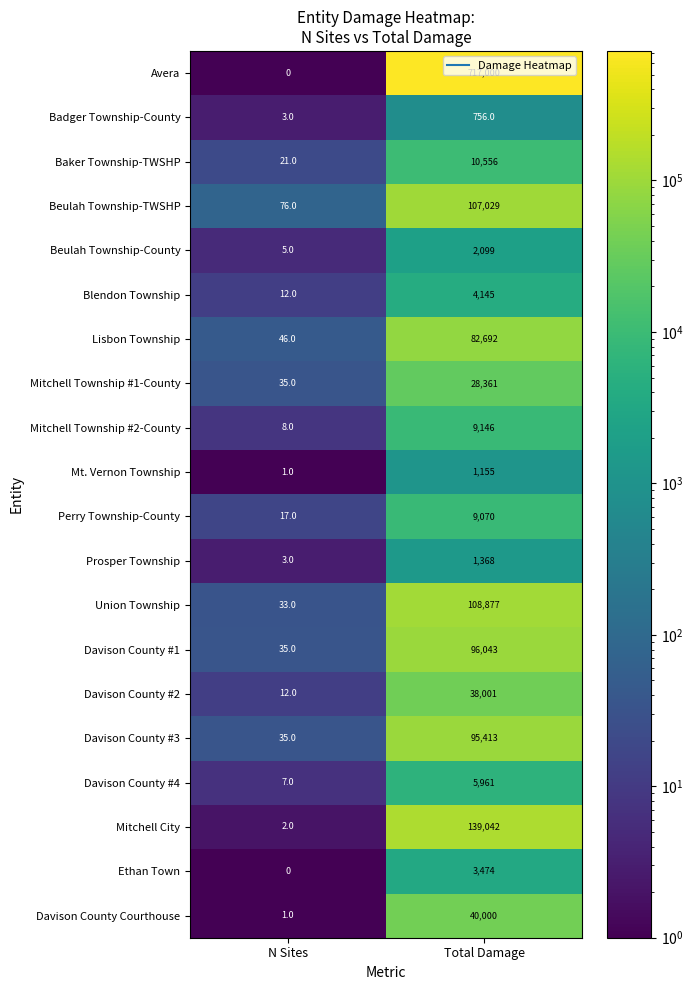

Is it true that Beulah Township-County equals 7 at N Sites?

False